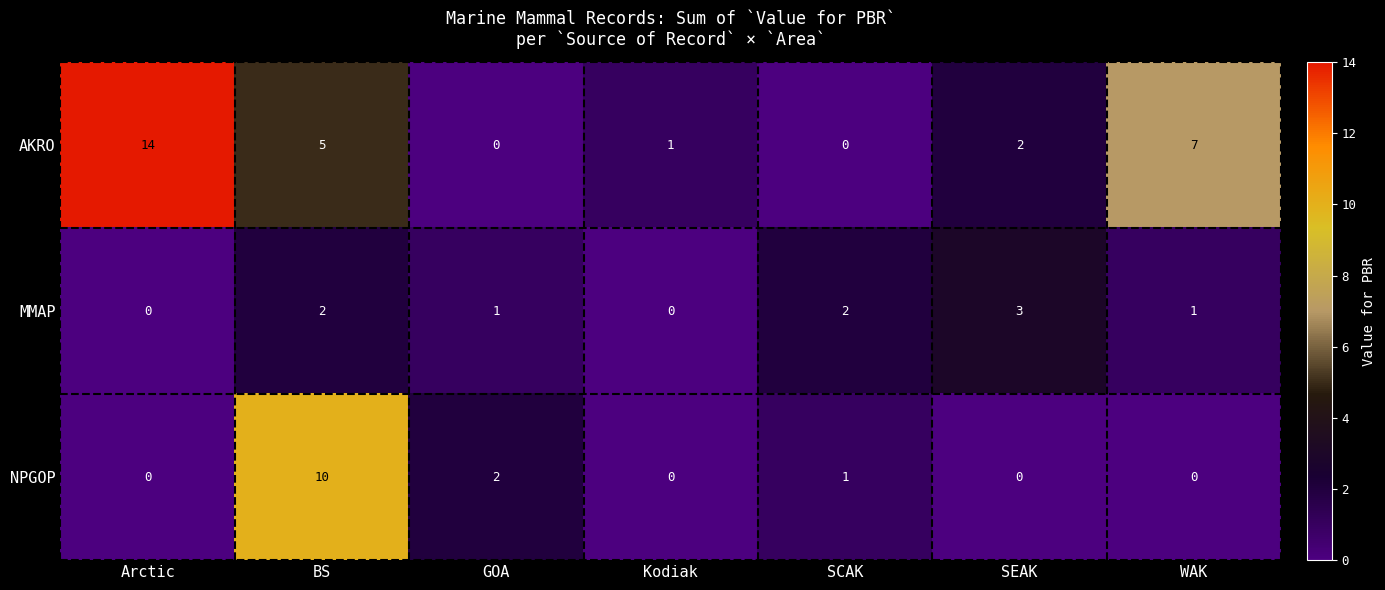

What is the difference between the highest and lowest values at SEAK?

3